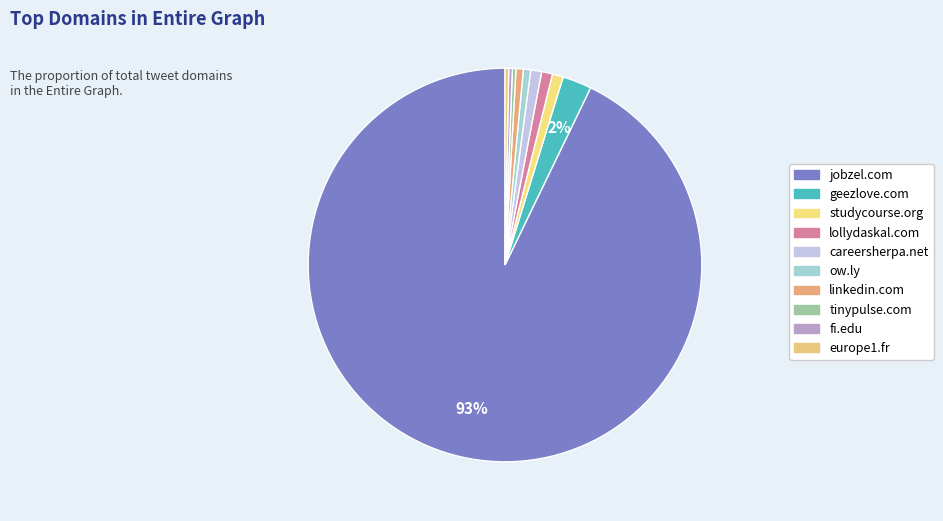

Which category has the biggest portion of the pie?

jobzel.com